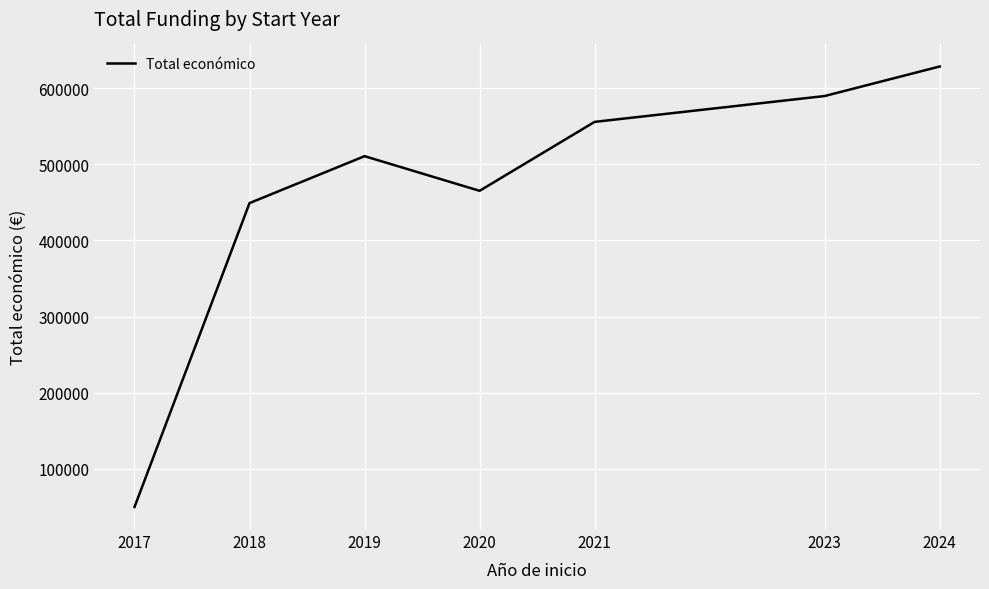

Rank the categories by value from highest to lowest.

2024, 2023, 2021, 2019, 2020, 2018, 2017